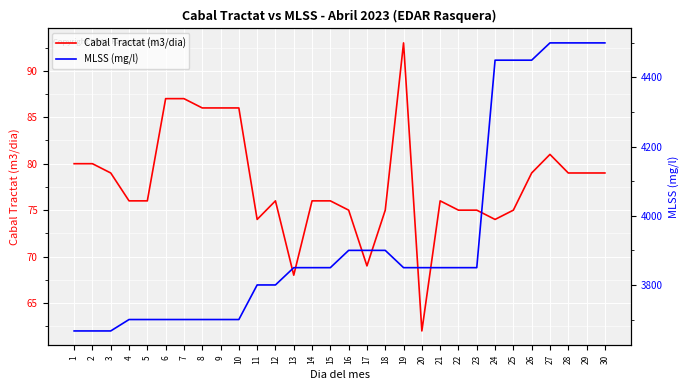

Which series has the widest spread of values?

MLSS (mg/l)